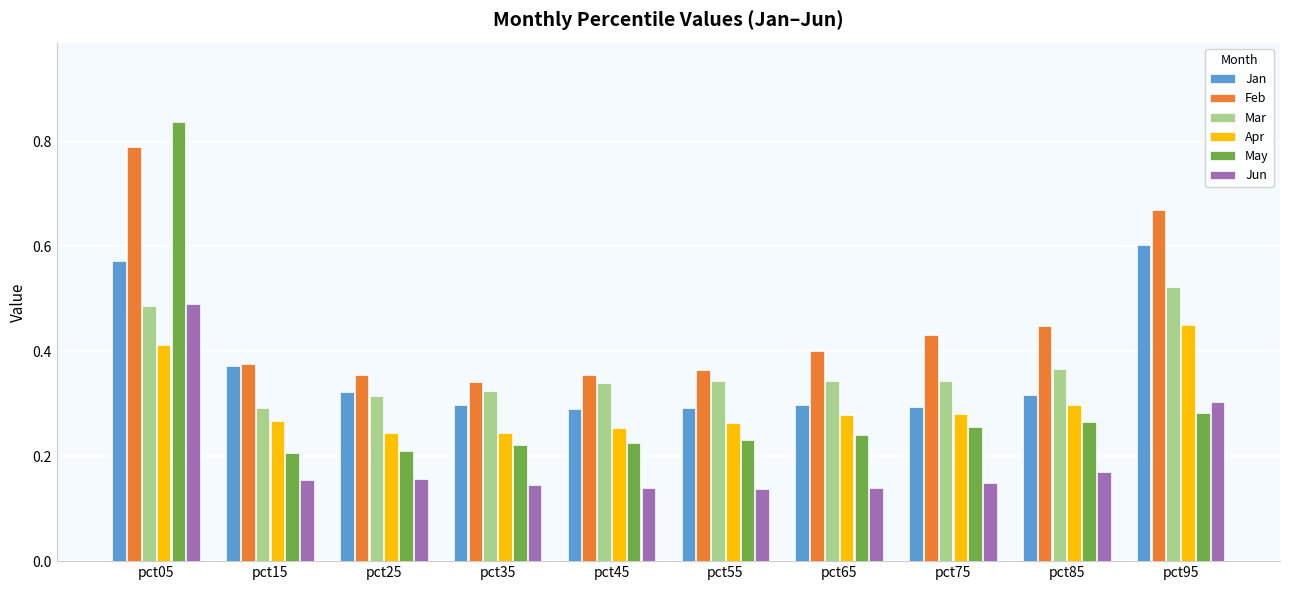

Is the value of Jan at pct85 greater than the value of Feb at pct45?

No